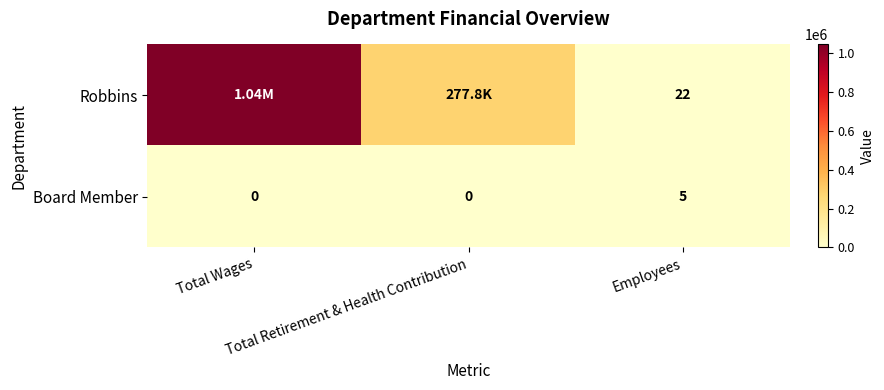

Is it true that Board Member equals -2 at Total Retirement & Health Contribution?

False